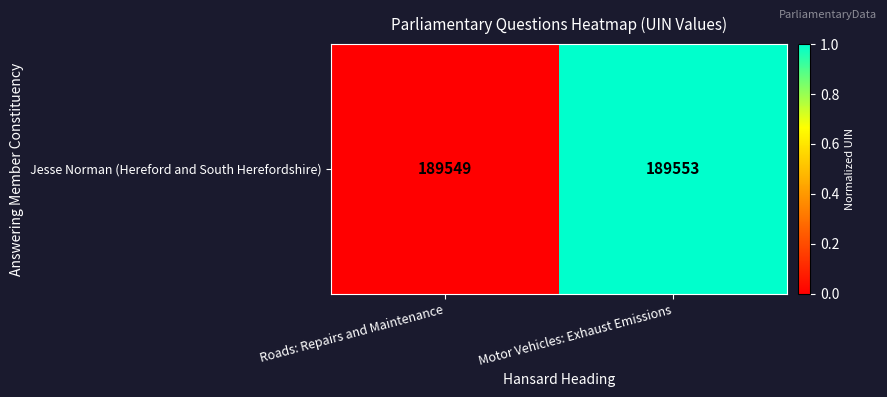

Reading left to right, list all the values displayed in this chart.

Roads: Repairs and Maintenance=0.0	Motor Vehicles: Exhaust Emissions=1.0